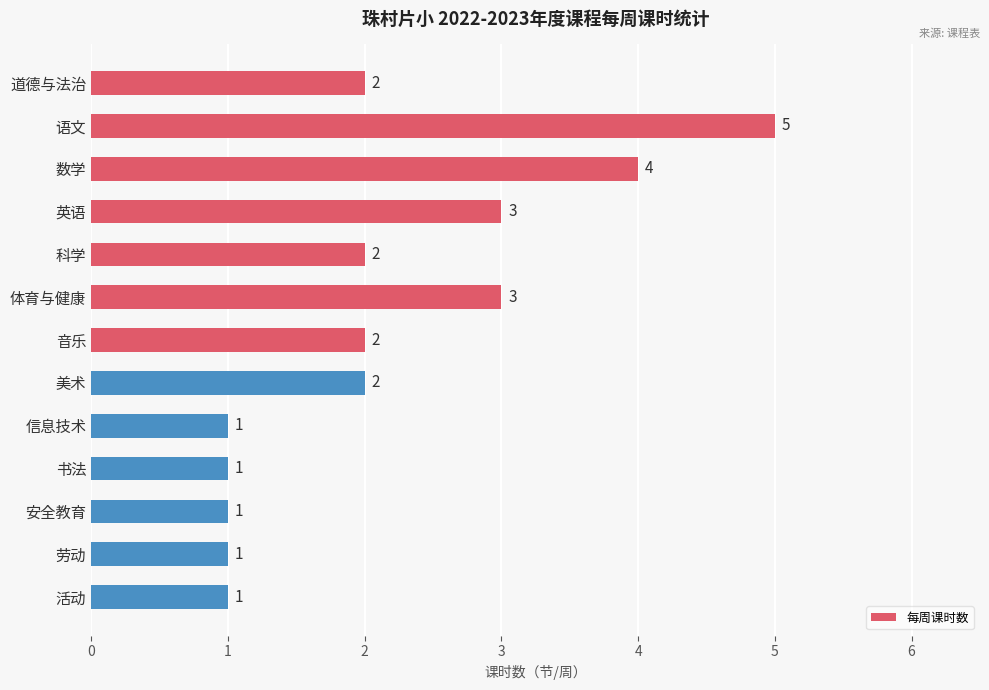

Approximately how many times larger is the value at 体育与健康 compared to 道德与法治?

1.5